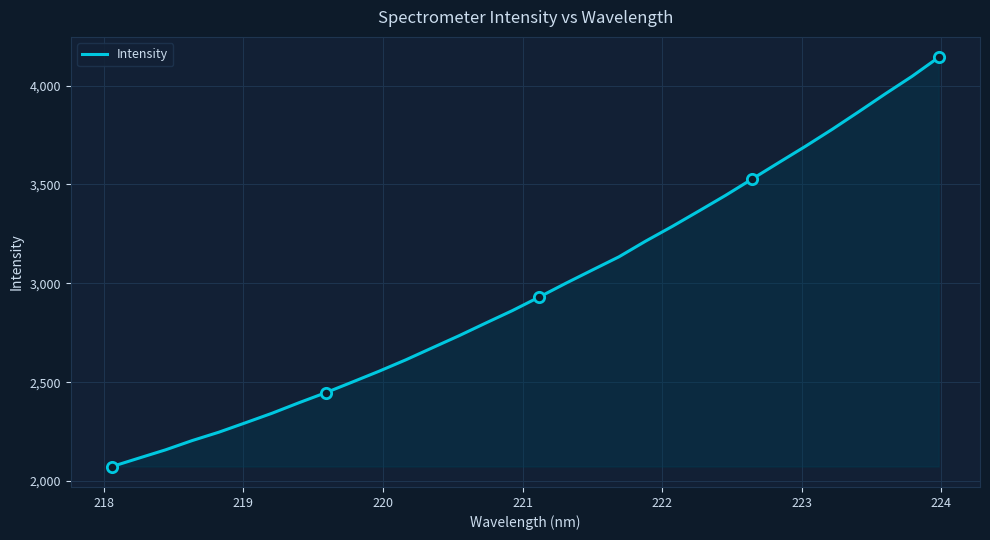

What is the difference between the maximum and minimum values?

2069.0